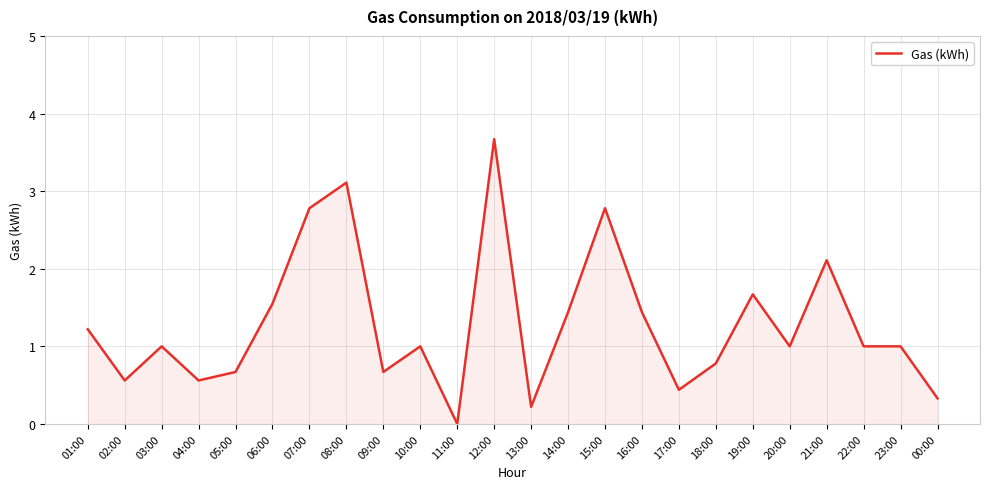

At which category does the chart reach its minimum across all series?

11:00